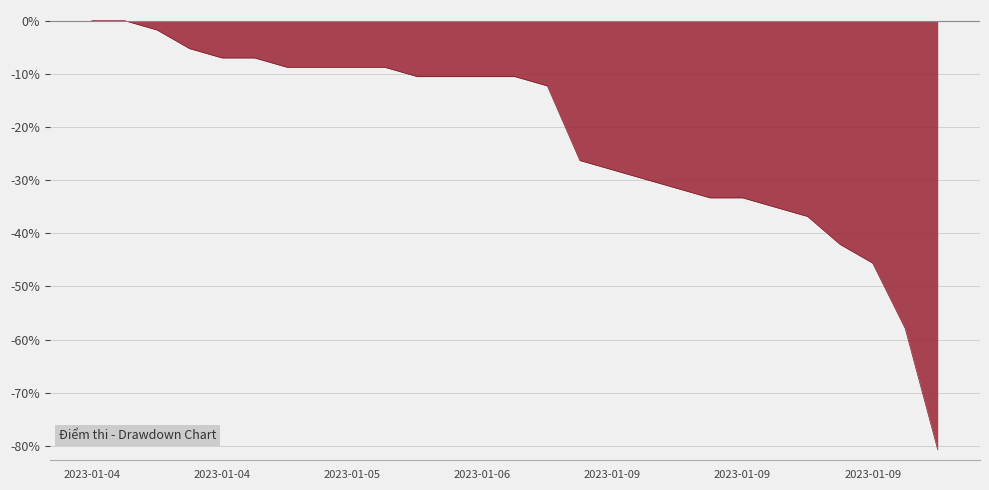

What is the difference between the maximum and minimum values?

80.7